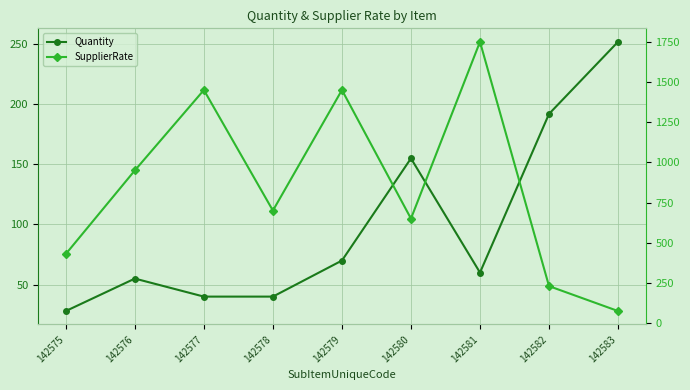

What is the sum of the Quantity values at 142577 and 142579?

110